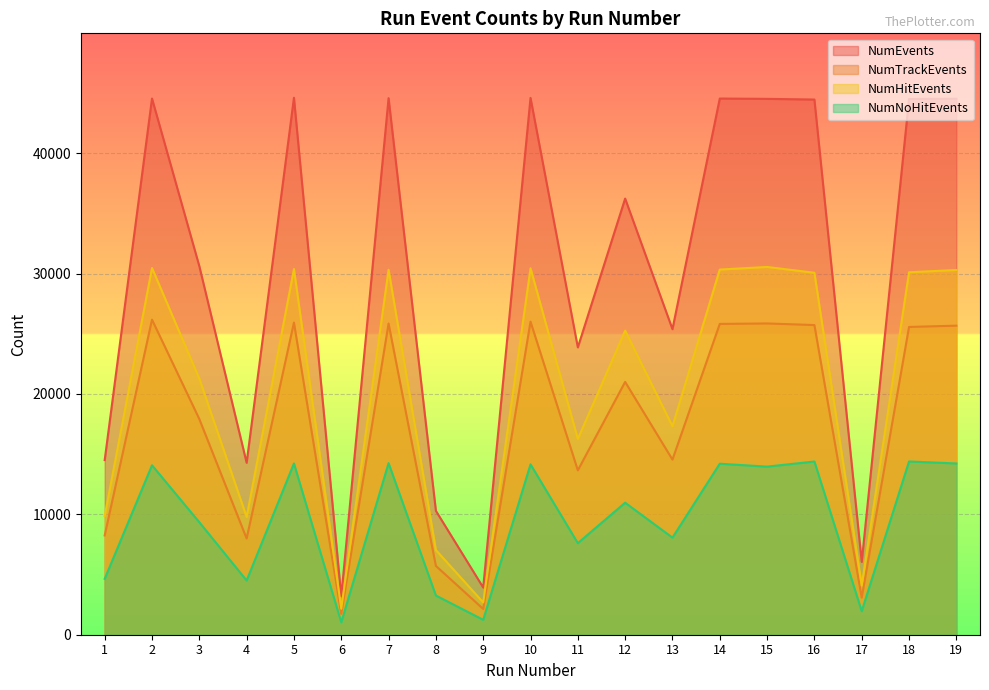

What is the sum of the NumTrackEvents values at 14 and 16?

51540